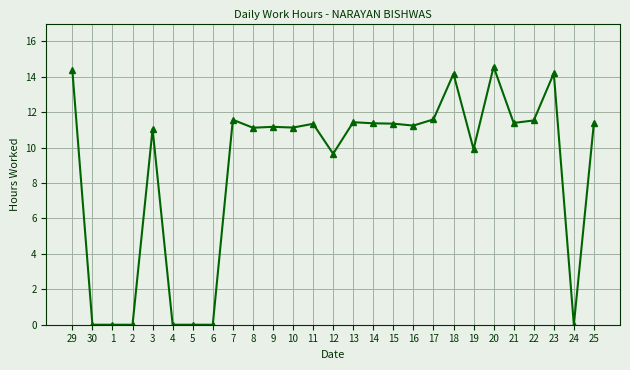

True or false: there are more than 0 points higher than both neighbors.

True